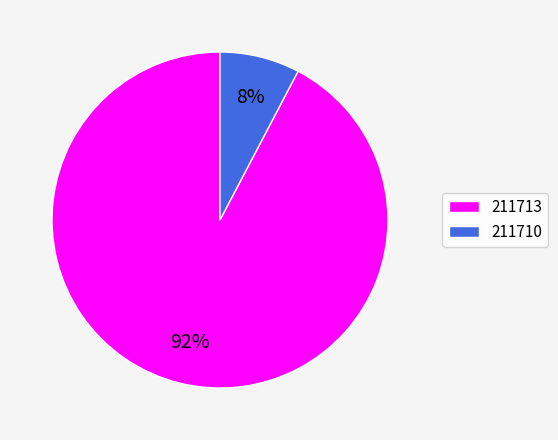

What is the smallest slice in the pie chart?

211710